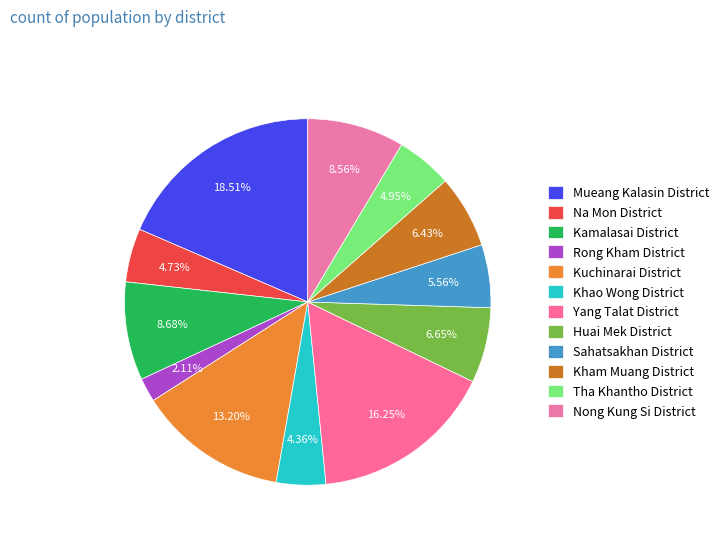

To the nearest percent, what is the average slice percentage?

8%